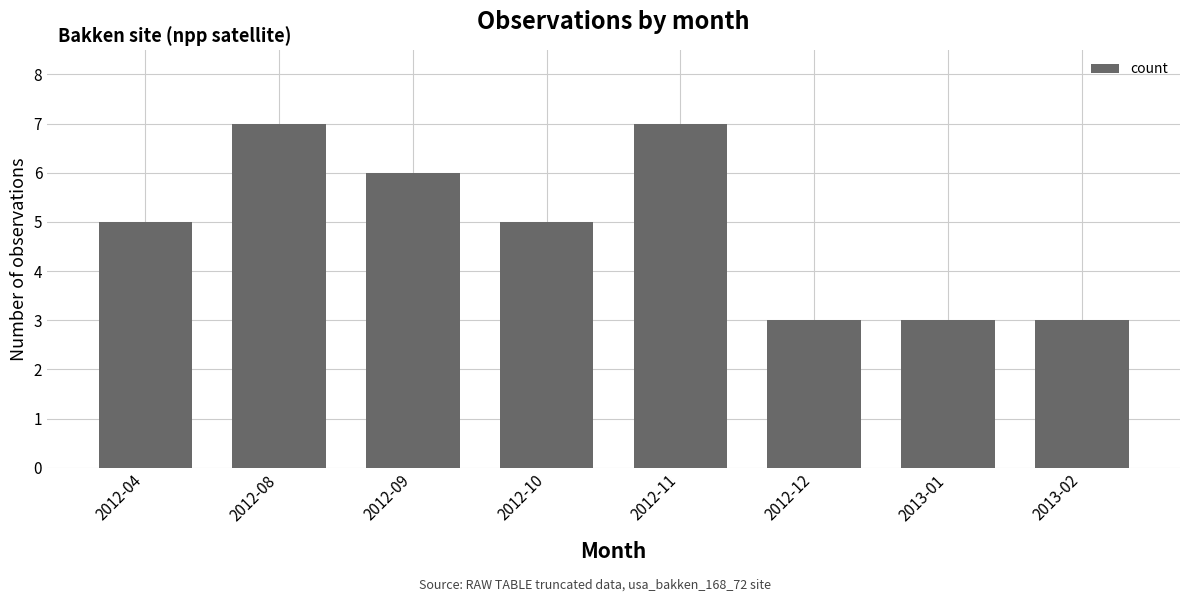

How many data points does each series have?

8